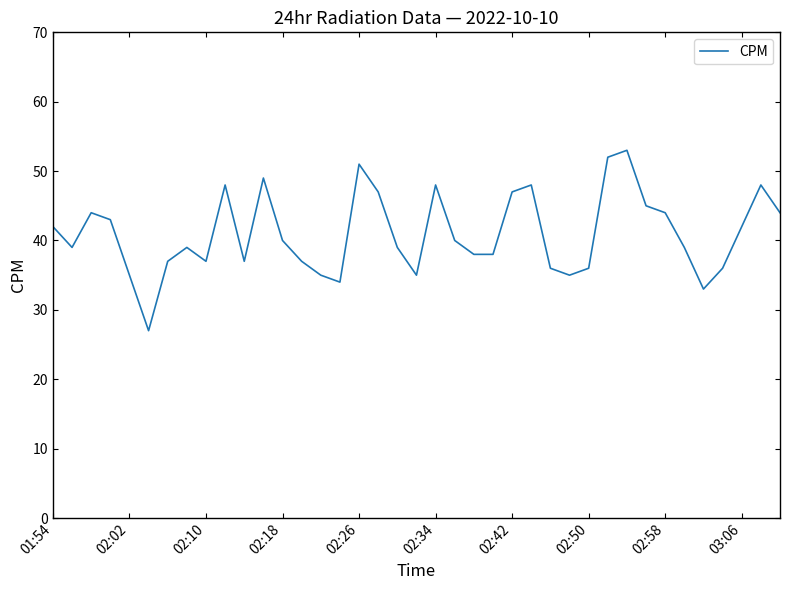

What is the greatest value displayed?

53